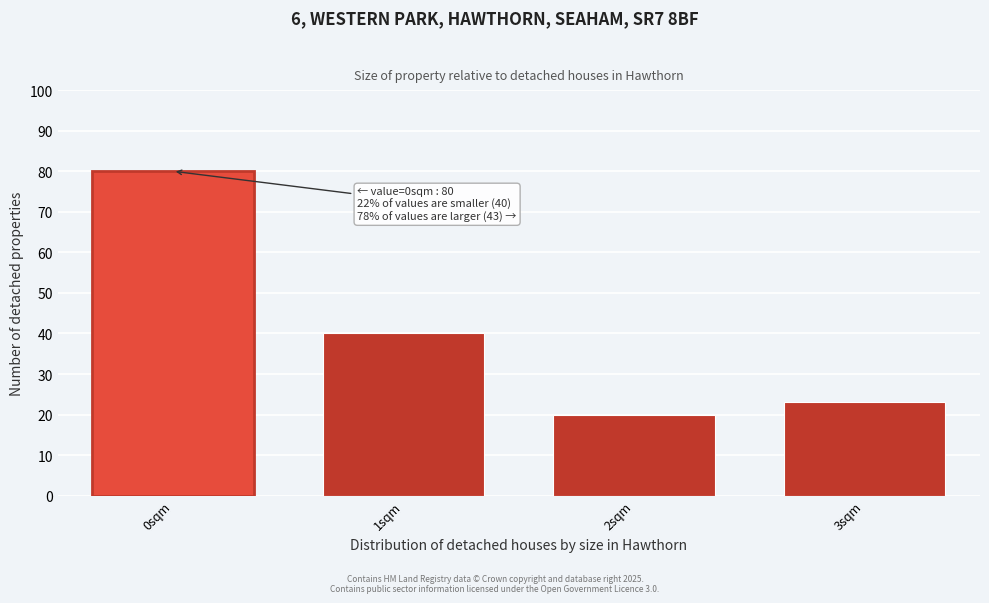

Reading right to left, transcribe all the data shown in this chart.

23	20	40	80